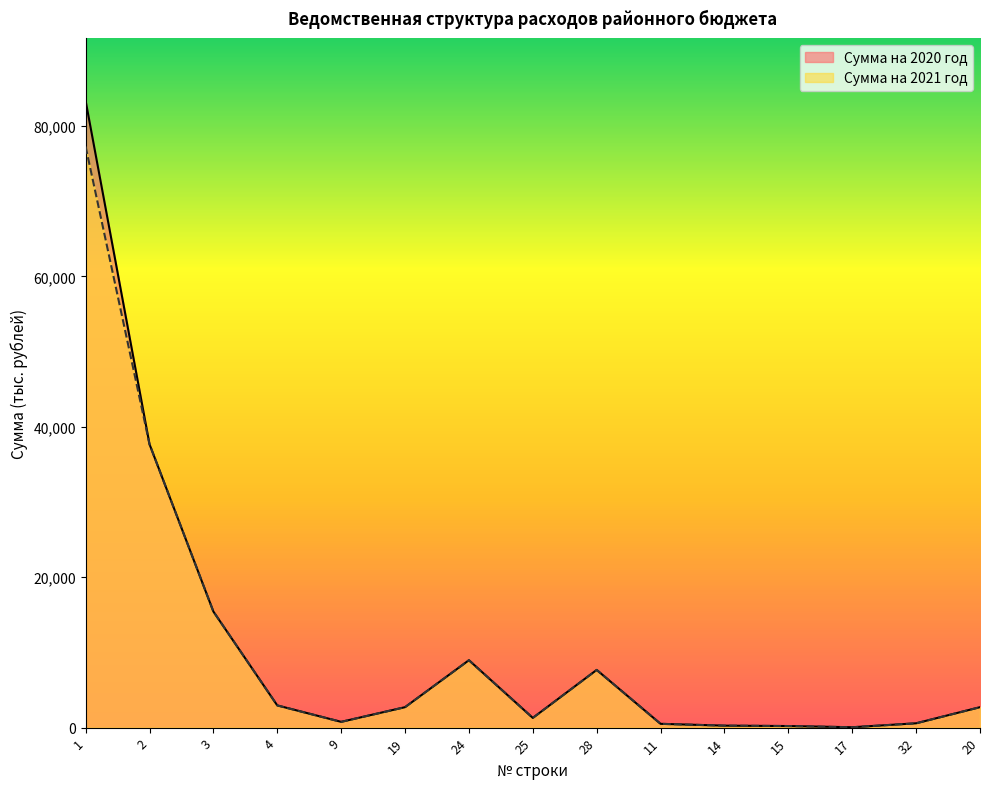

What is the value of the Сумма на 2020 год point at the 2nd from the left?

37684.3